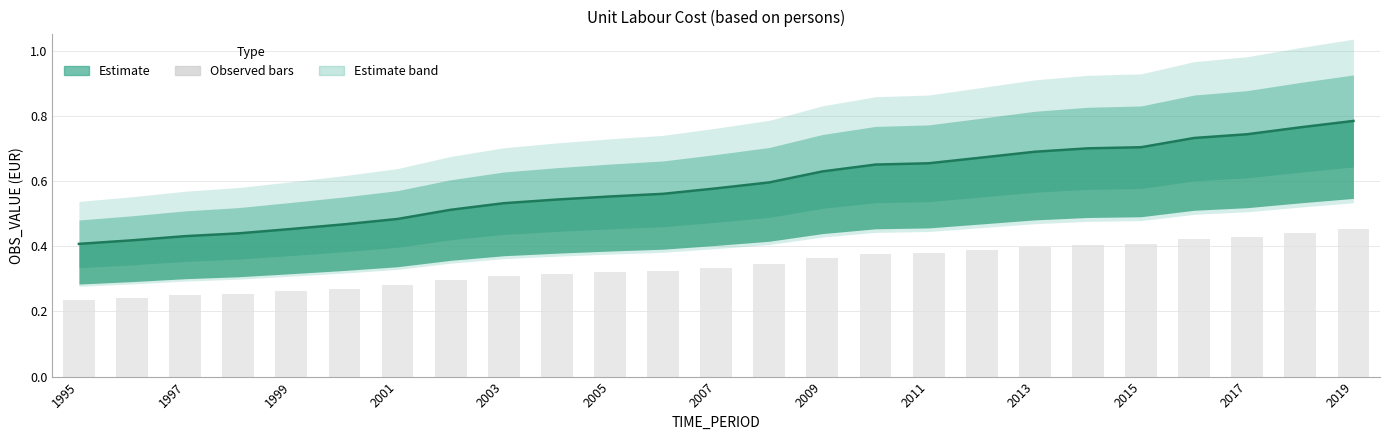

Count the values in the range 0 to 1.

25